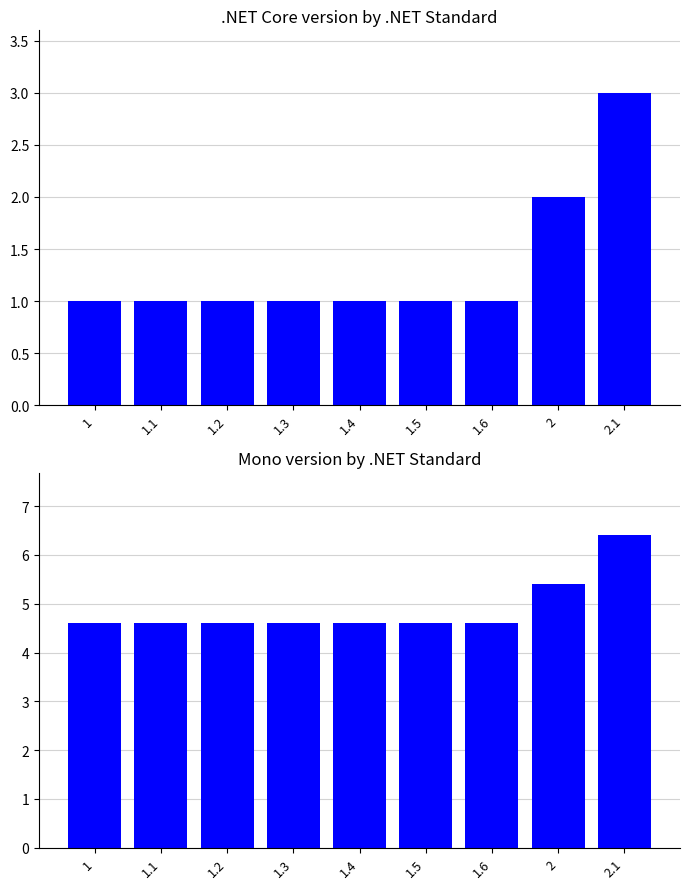

What is the value of the .NET Core bar at the 4th from the left?

1.0